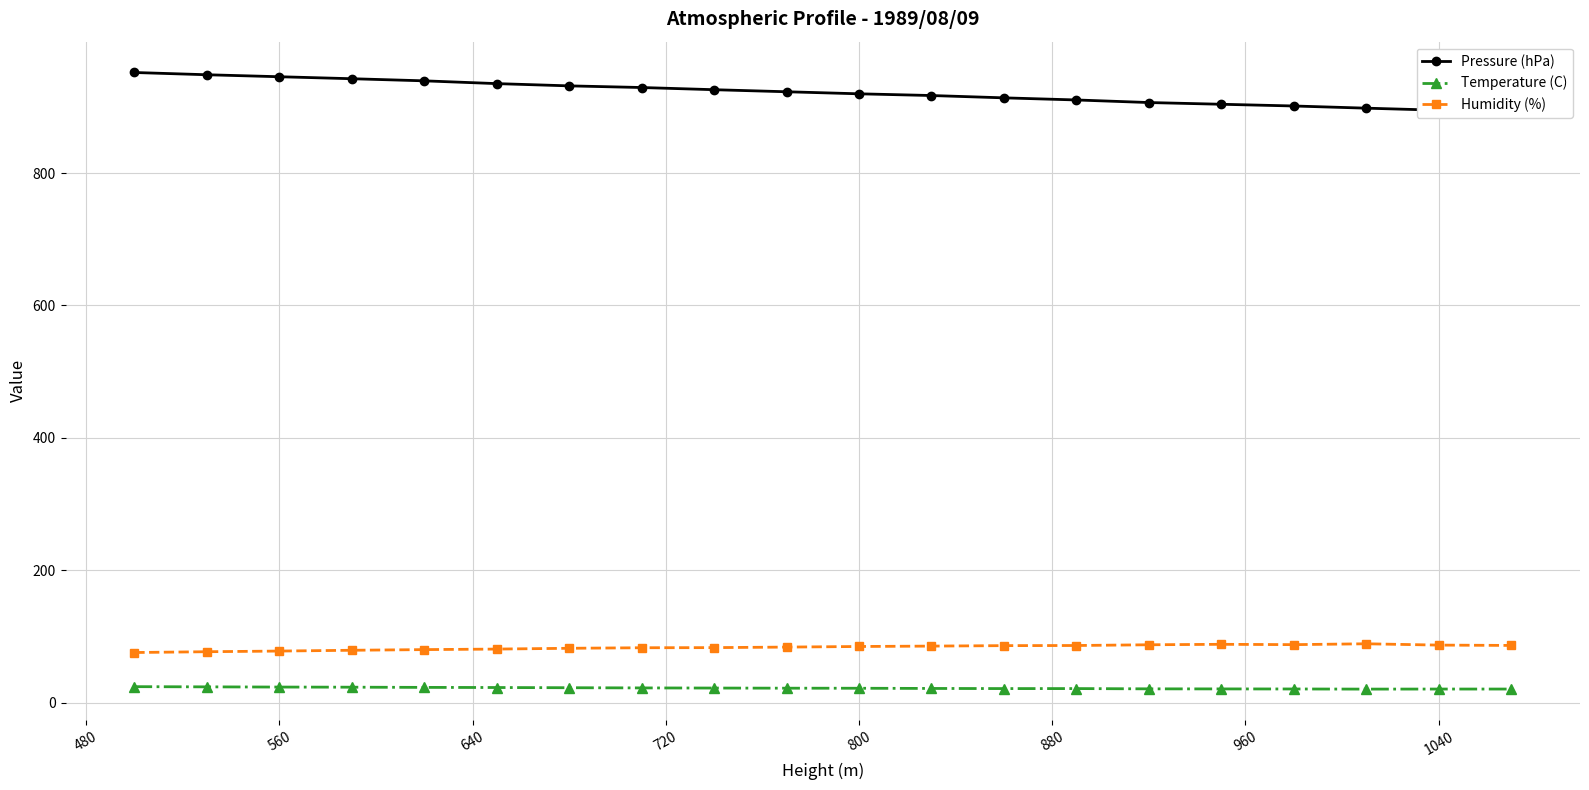

True or false: Humidity (%) and Pressure (hPa) cross at least once.

False